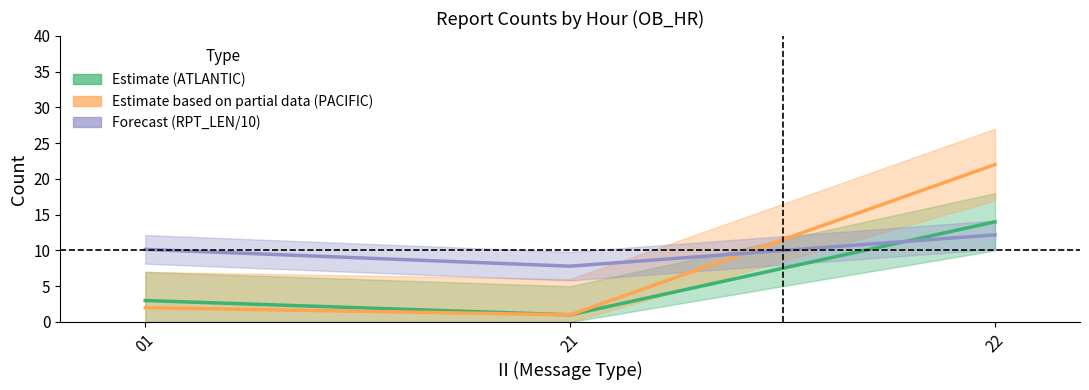

Read the Forecast value at 21.

7.8